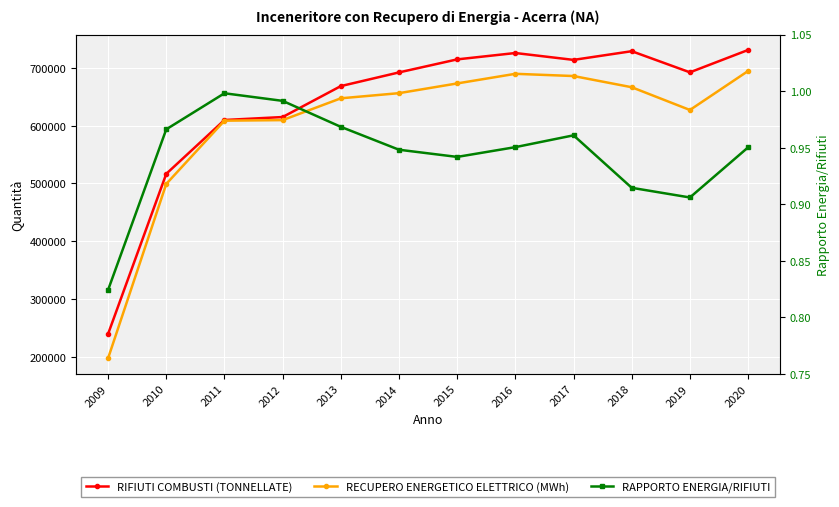

In RAPPORTO ENERGIA/RIFIUTI, how many points are higher than both neighbors (excluding endpoints)?

2